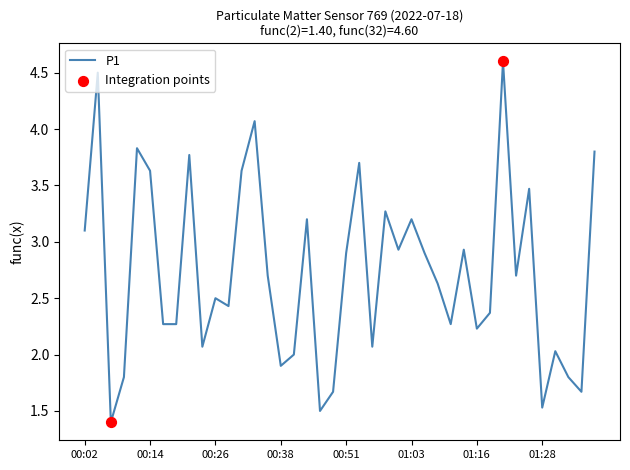

What is the difference between the maximum and minimum values?

3.2